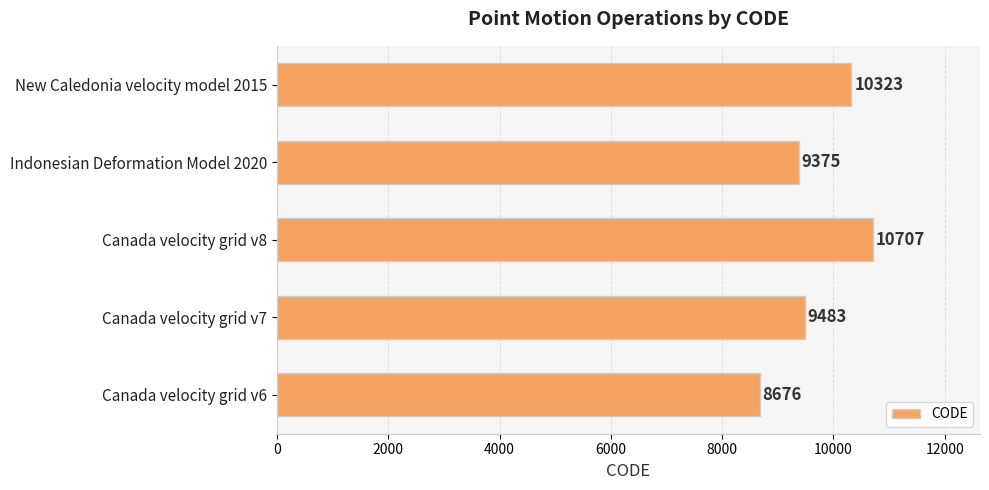

Are the bars horizontal?

Yes